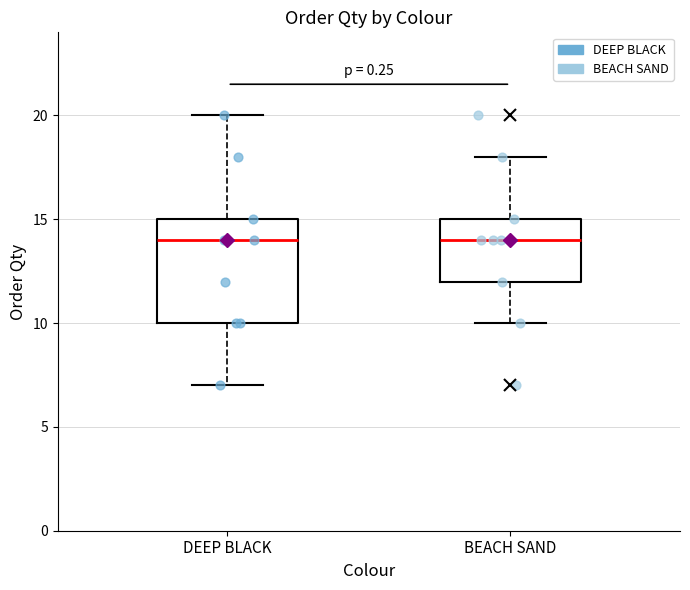

Reading left to right, transcribe this box plot: for each box, give where its median line is, the range the box spans, and where its two whiskers end, as read against the y-axis. The values are not printed on the chart, so give them approximately, as read against the axis.

DEEP BLACK: median 14, box 10 to 15, whiskers 7 to 20
BEACH SAND: median 14, box 12 to 15, whiskers 10 to 18